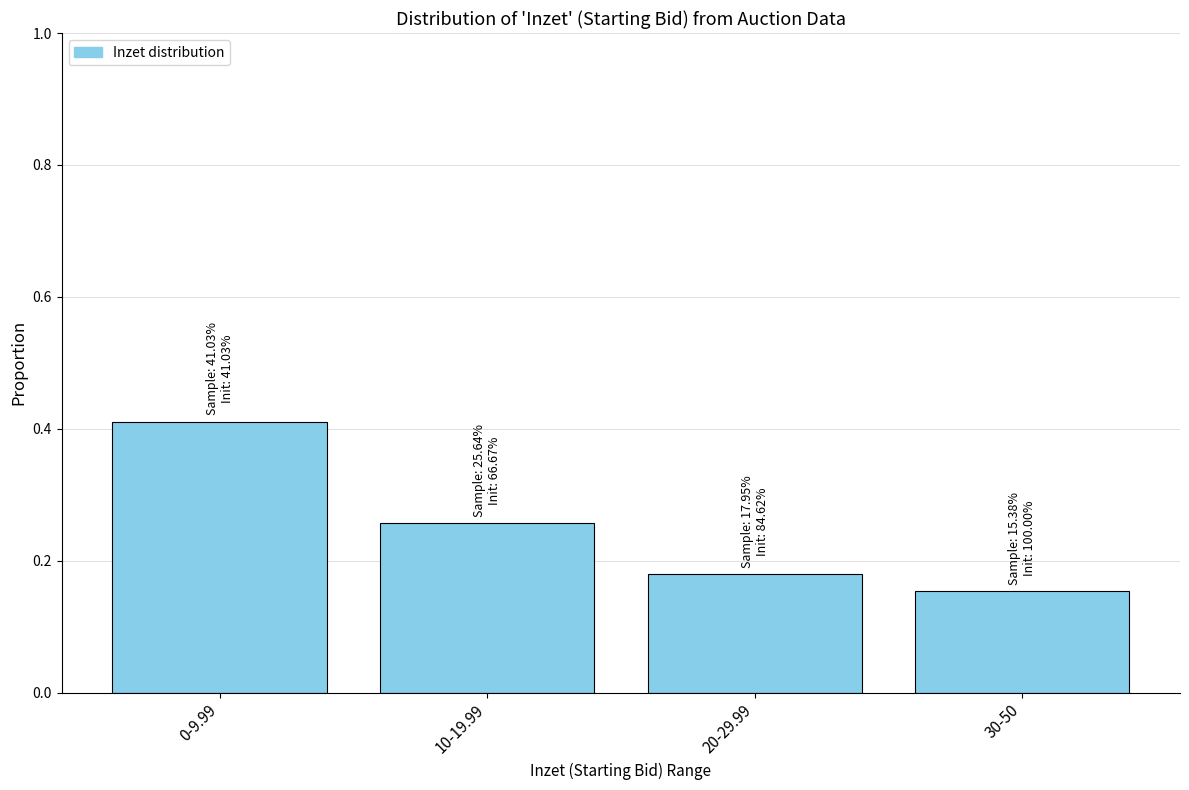

At which category does the chart reach its peak across all series?

0-9.99